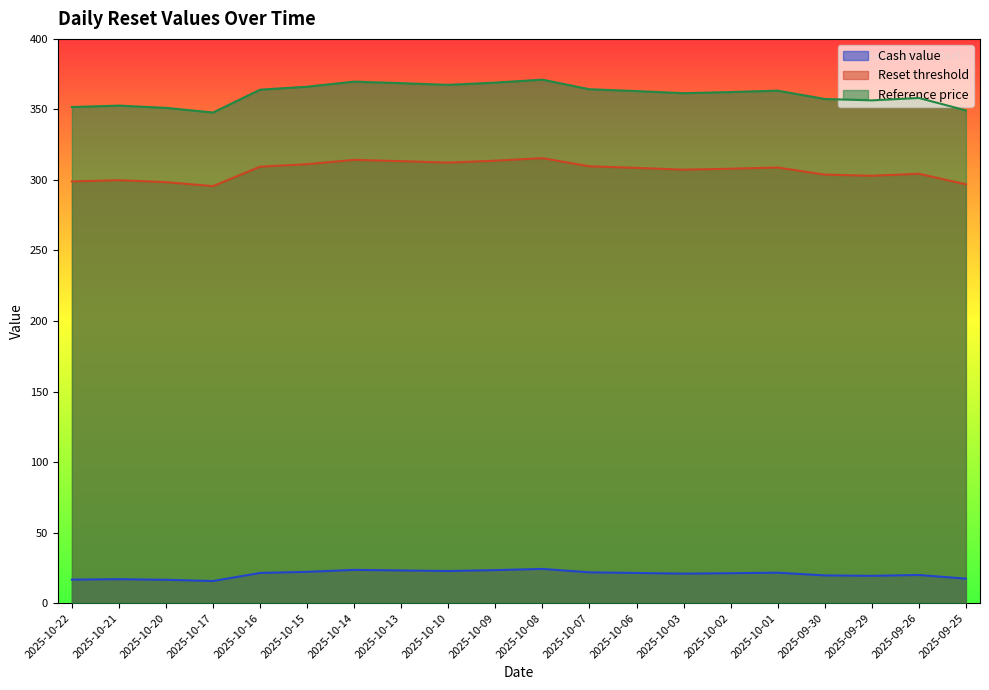

What is the difference between the Reference price values at 2025-10-22 and 2025-10-10?

15.7